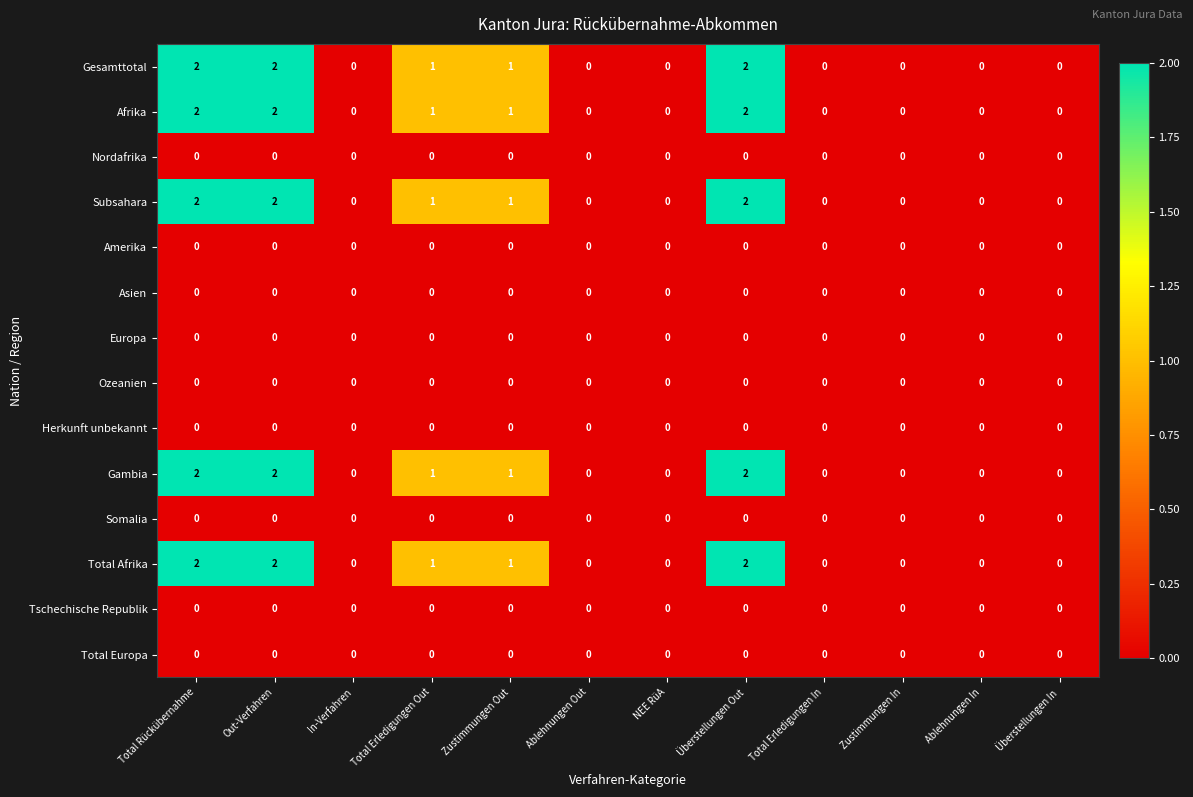

Is it true that Europa equals 0 at Ablehnungen Out?

True